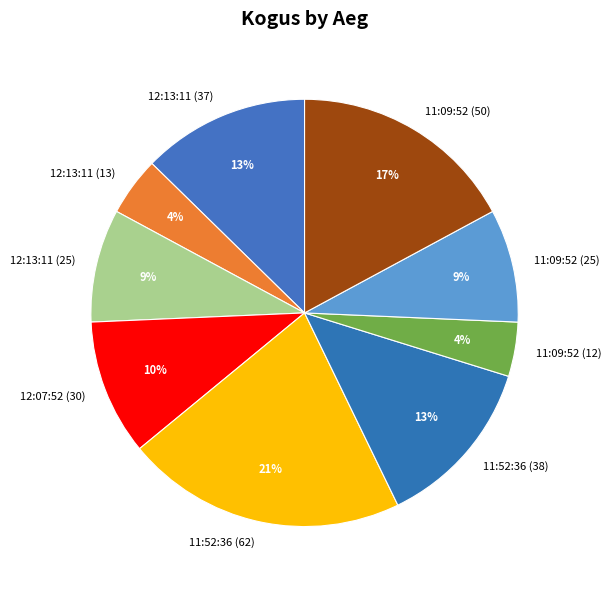

Does 11:52:36 (38) account for over 50% of the chart?

No